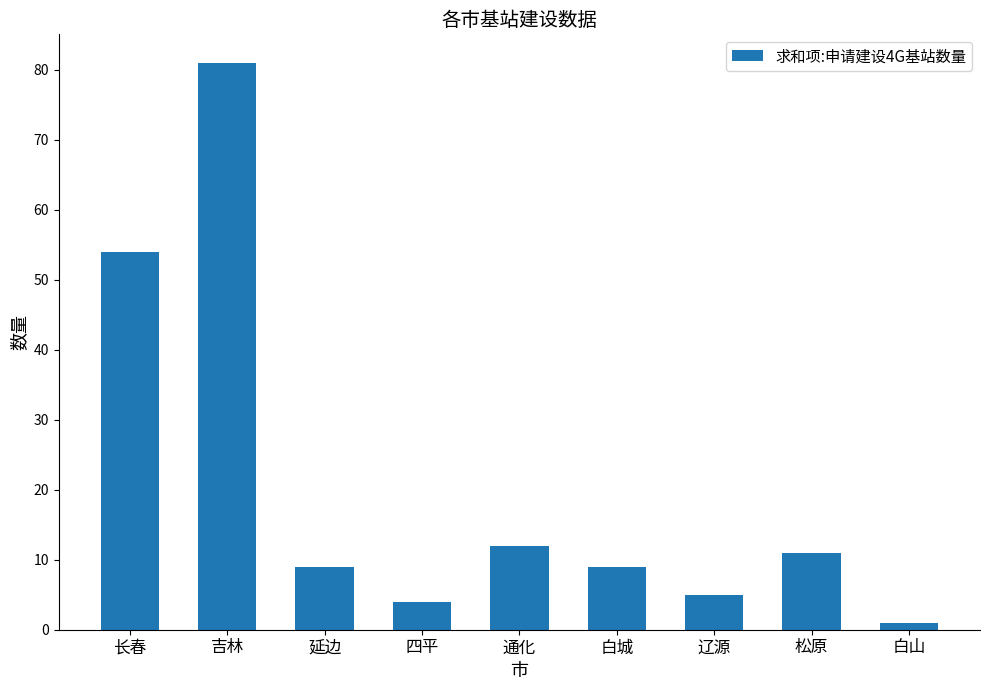

What is the change in value from 吉林 to 四平?

-77